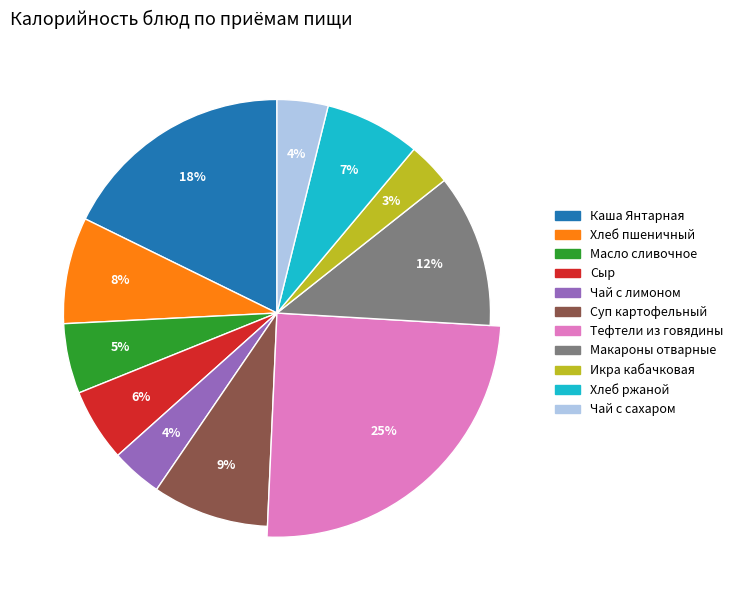

How much of the chart is everything except Масло сливочное?

94.7%